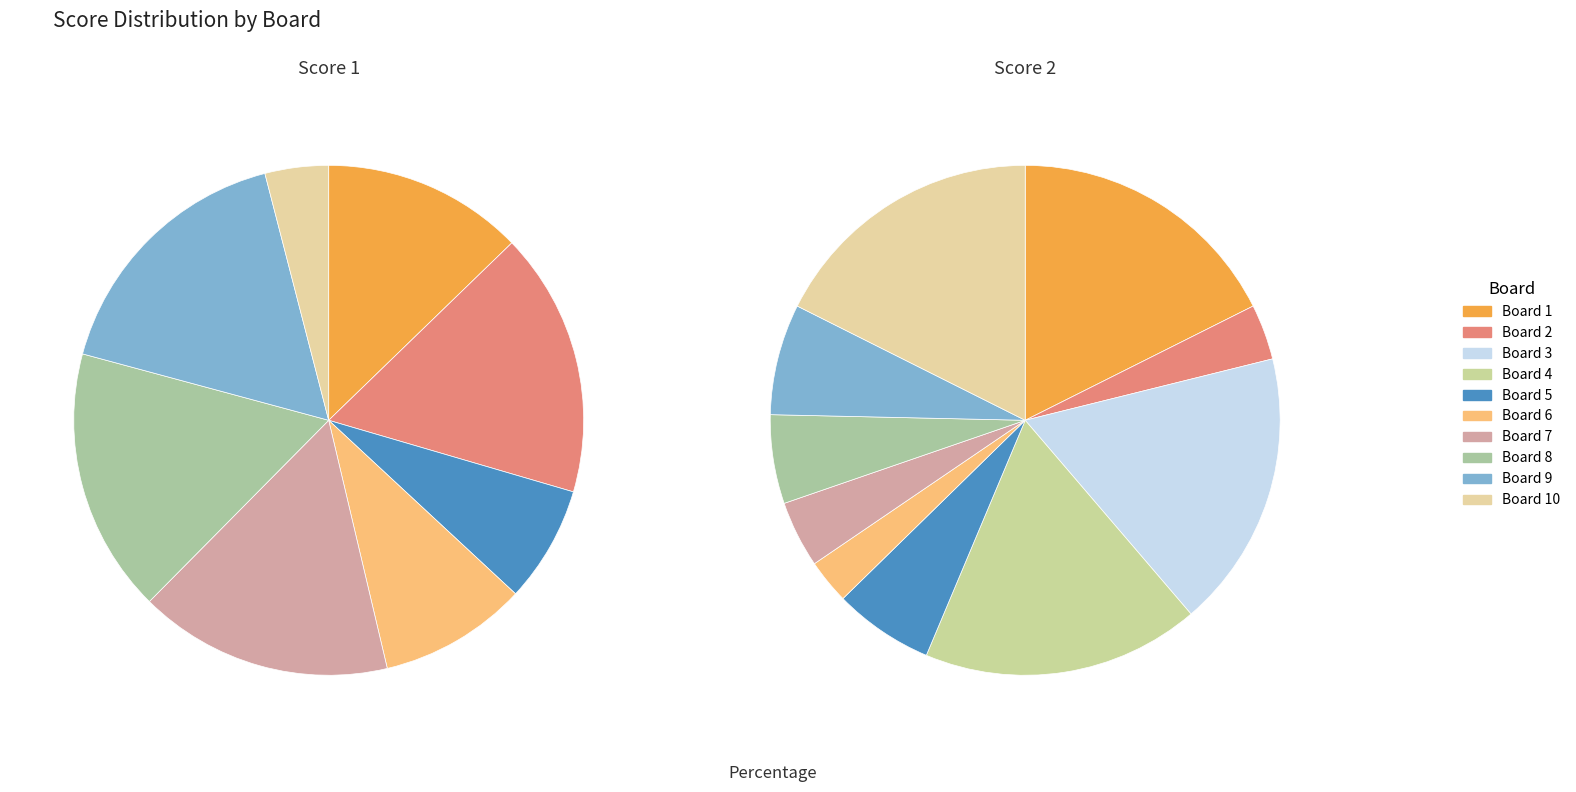

Does 5 represent more than half of the total?

No